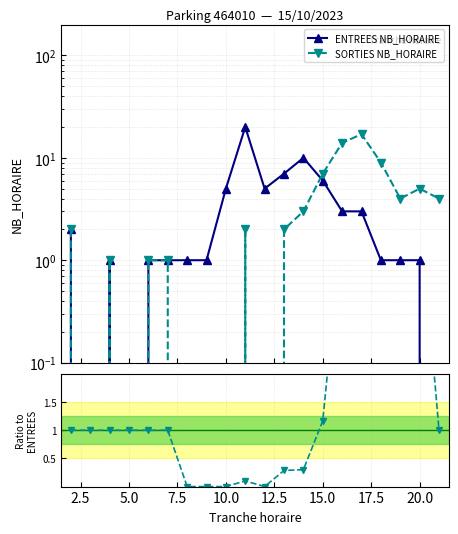

How many values in Ratio SORTIES/ENTREES are above zero?

16